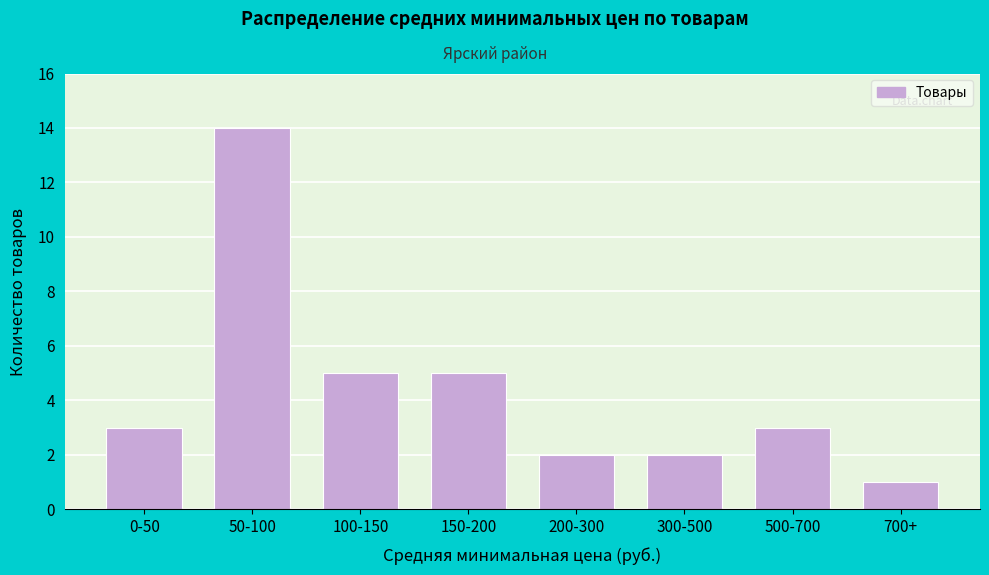

Reading left to right, what are all the values shown in this chart?

3	14	5	5	2	2	3	1